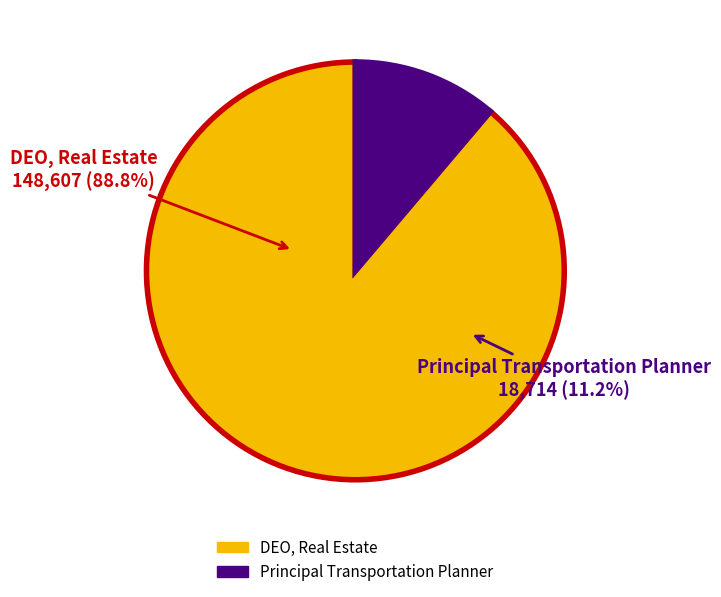

Rank the categories by value from highest to lowest.

DEO, Real Estate, Principal Transportation Planner